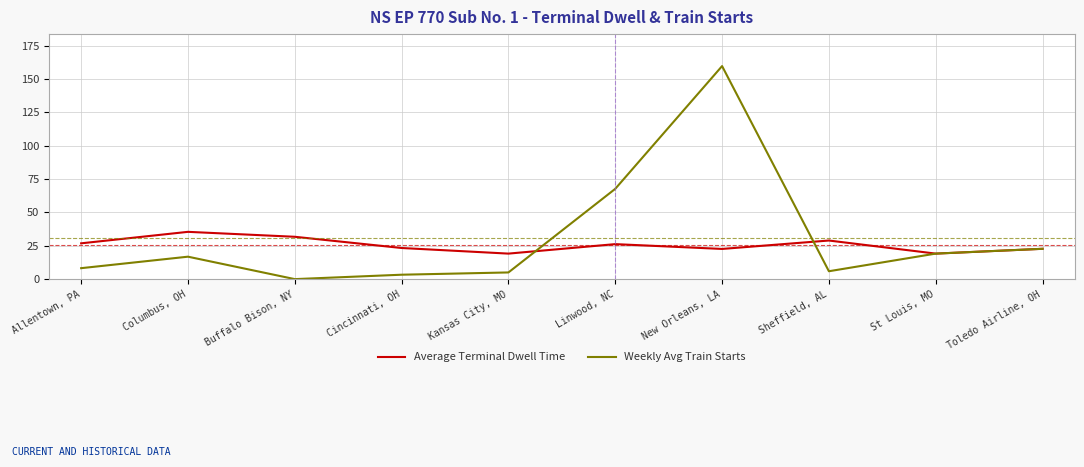

What is the sum of the Weekly Avg Train Starts values at Cincinnati, OH and New Orleans, LA?

163.0